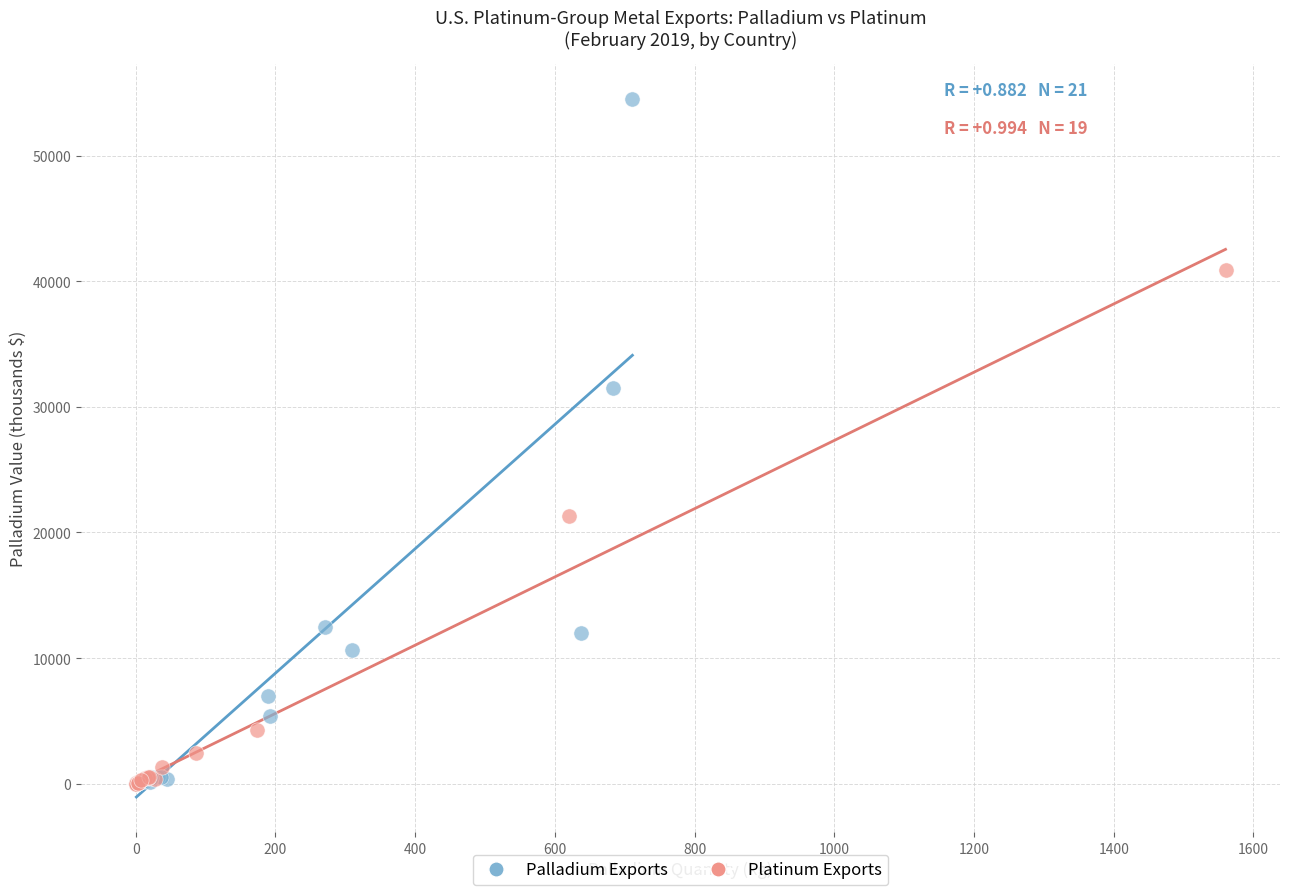

Which series has the widest spread of Y values?

Palladium Exports